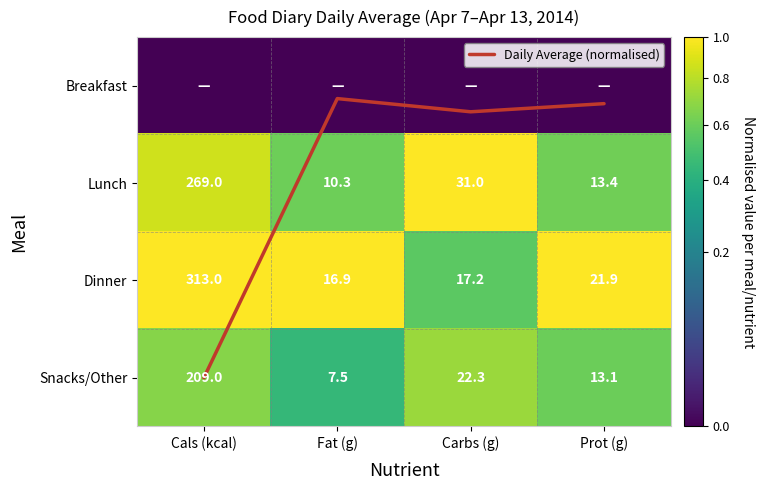

Which series has the widest spread of values?

Daily Average (normalised)